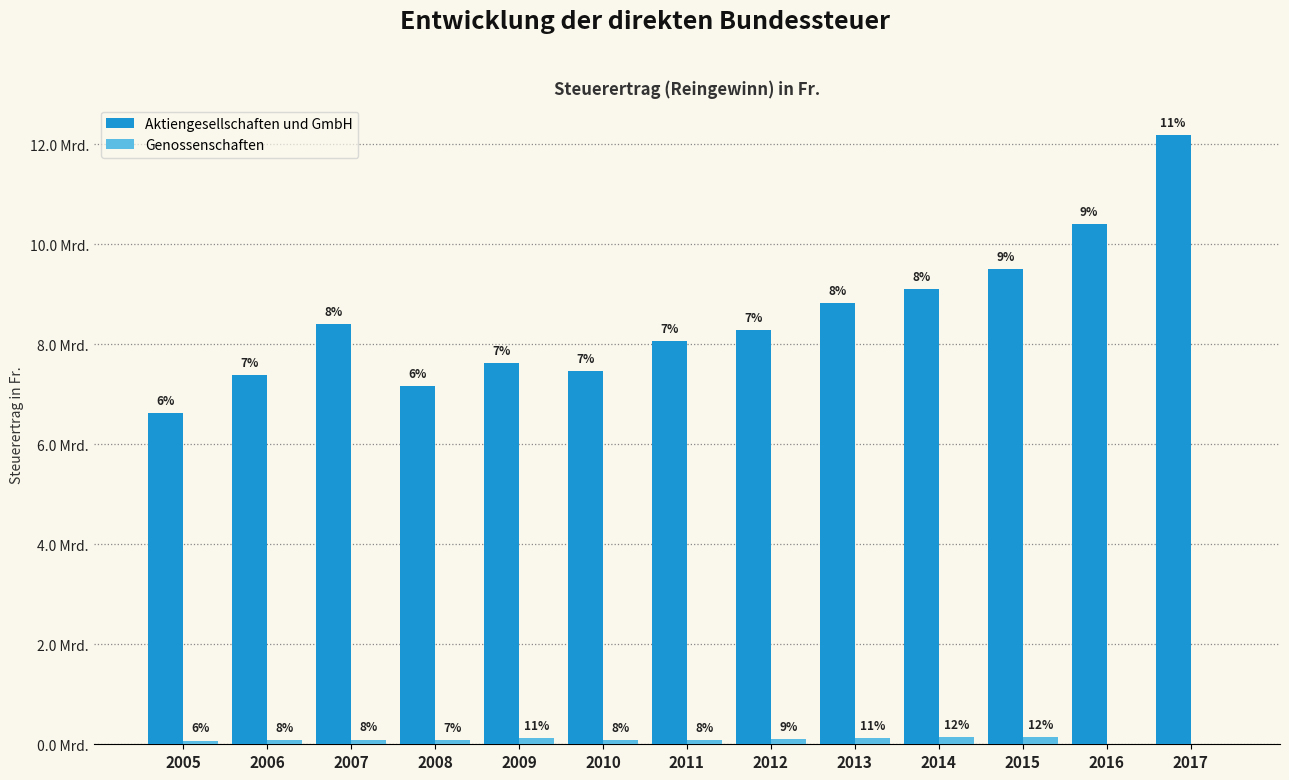

At which category is the sum across all series the highest?

2017